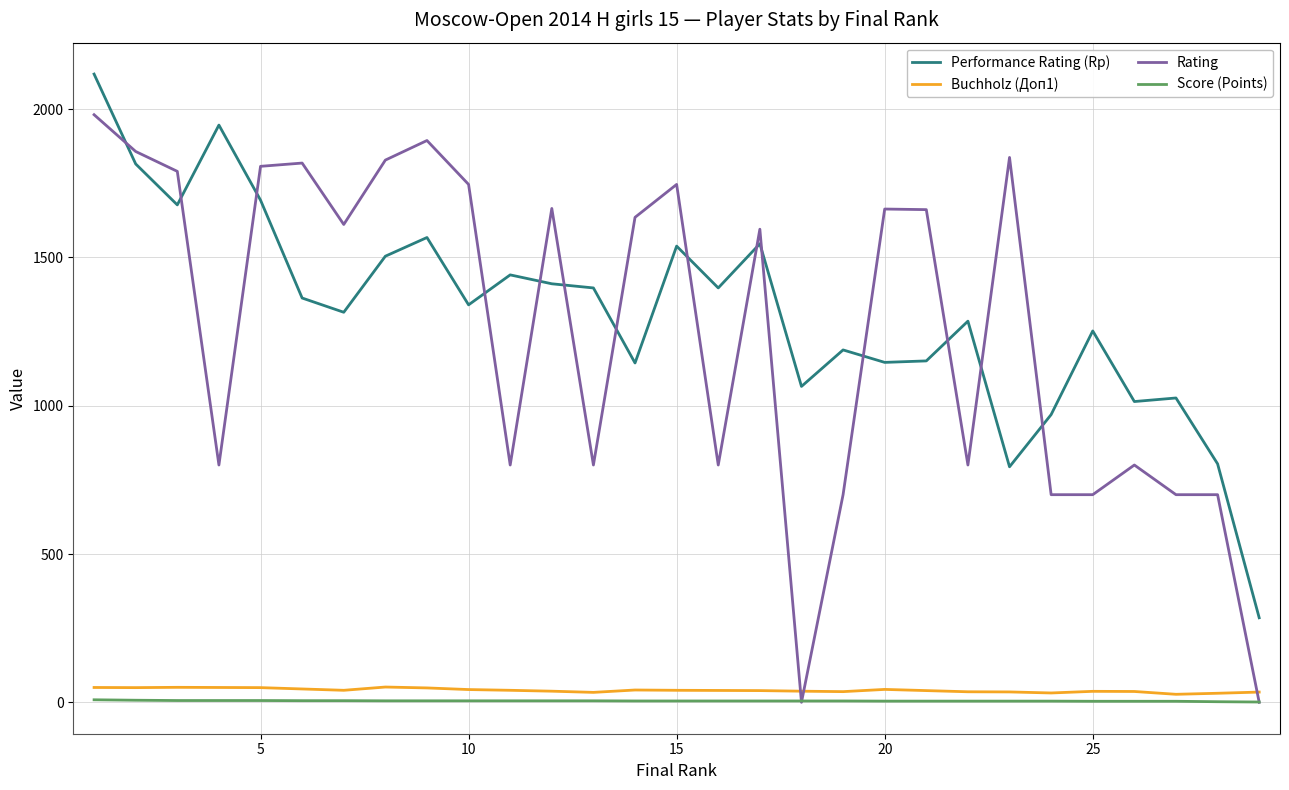

Which series has the largest range (max minus min)?

Rating